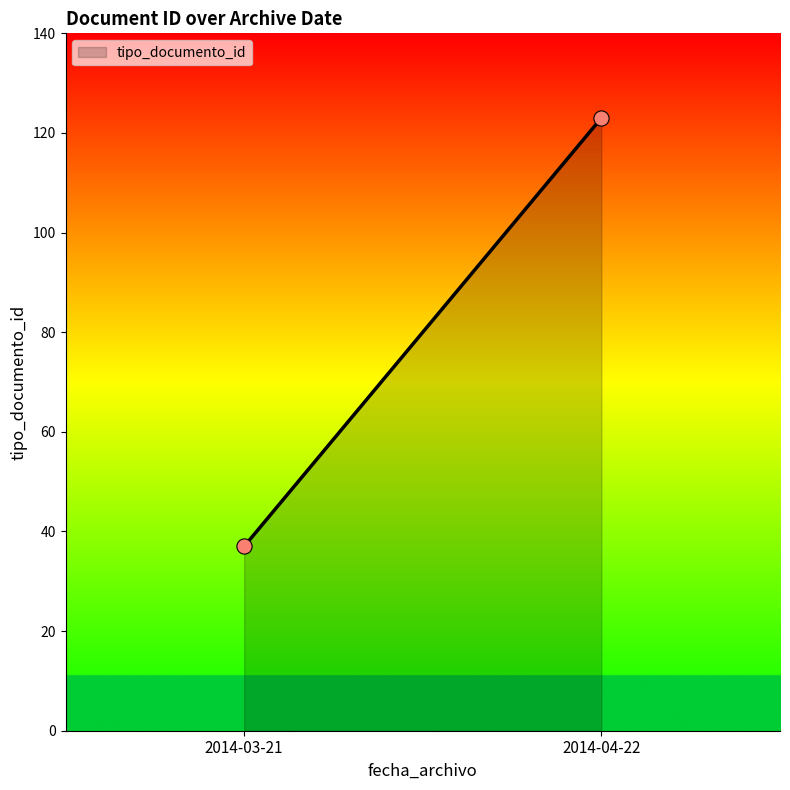

What is the range of Y values (max minus min)?

86